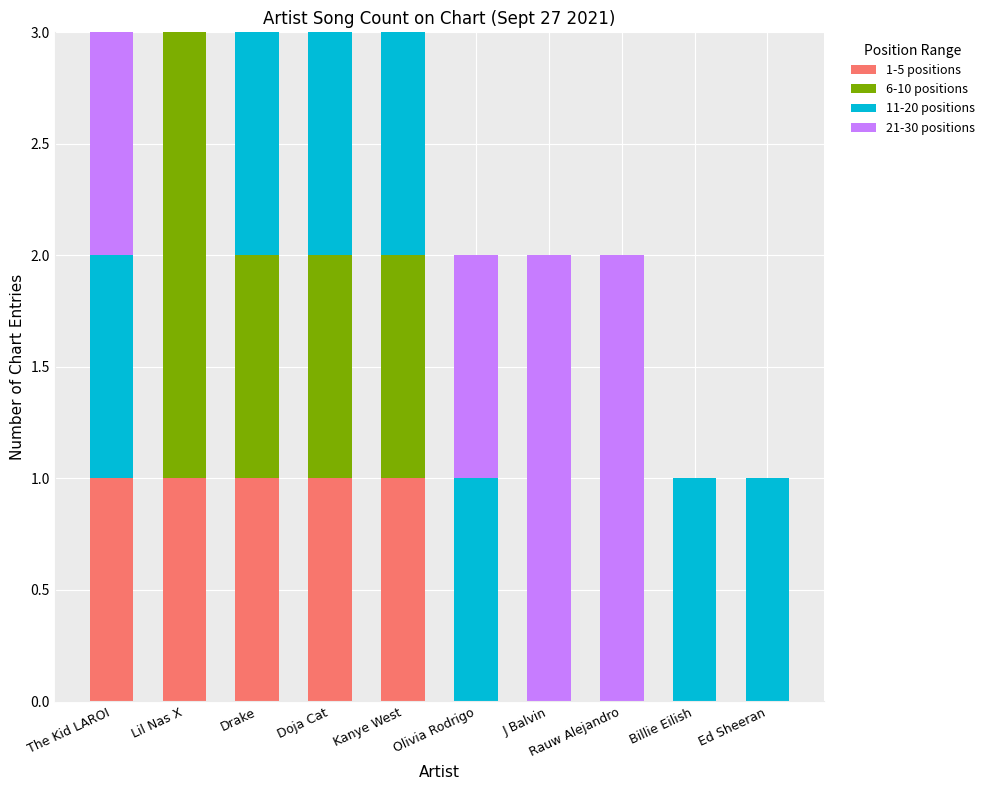

Are the bars horizontal?

No